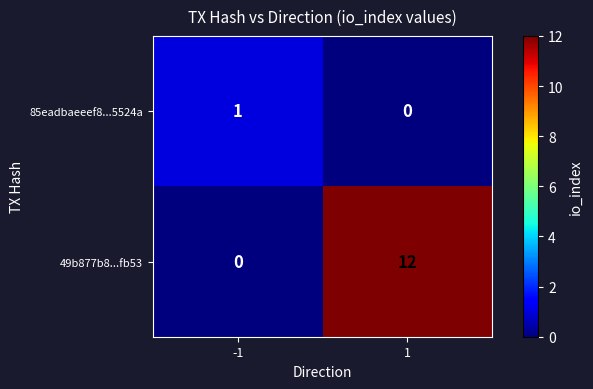

What is the greatest value displayed?

12